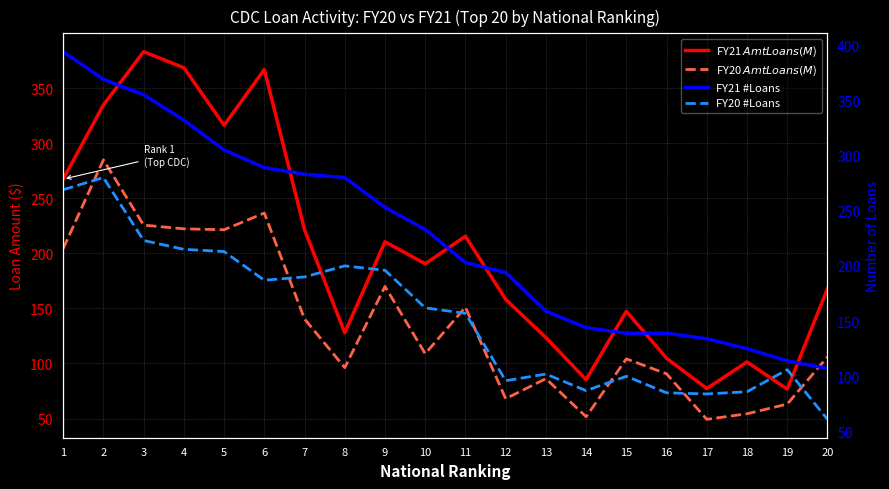

What is the value of the FY21 $Amt Loans (M$) point at the 16th from the left?

104.7